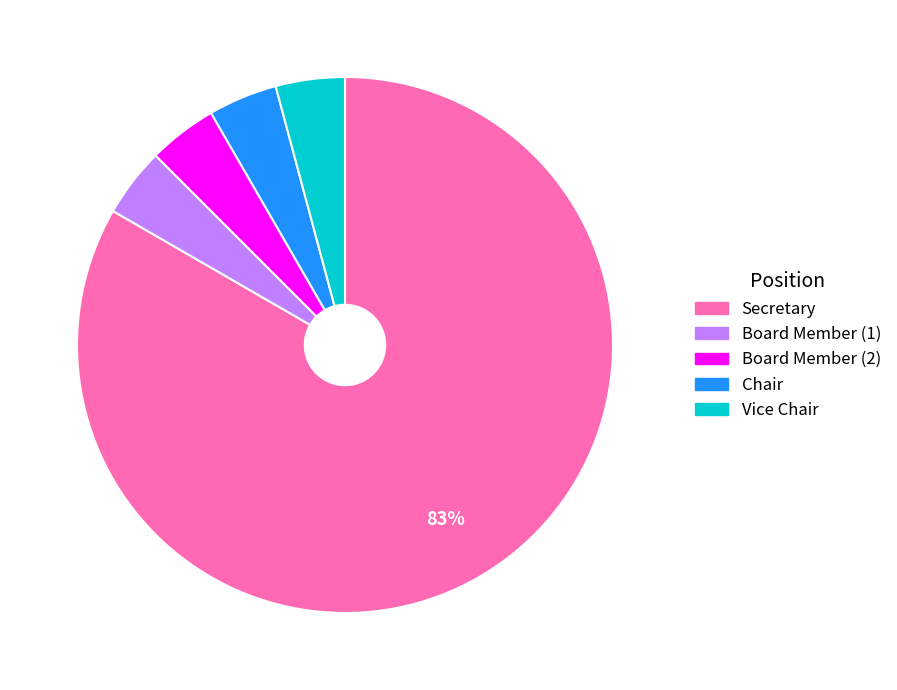

Does any single category account for the majority?

Yes